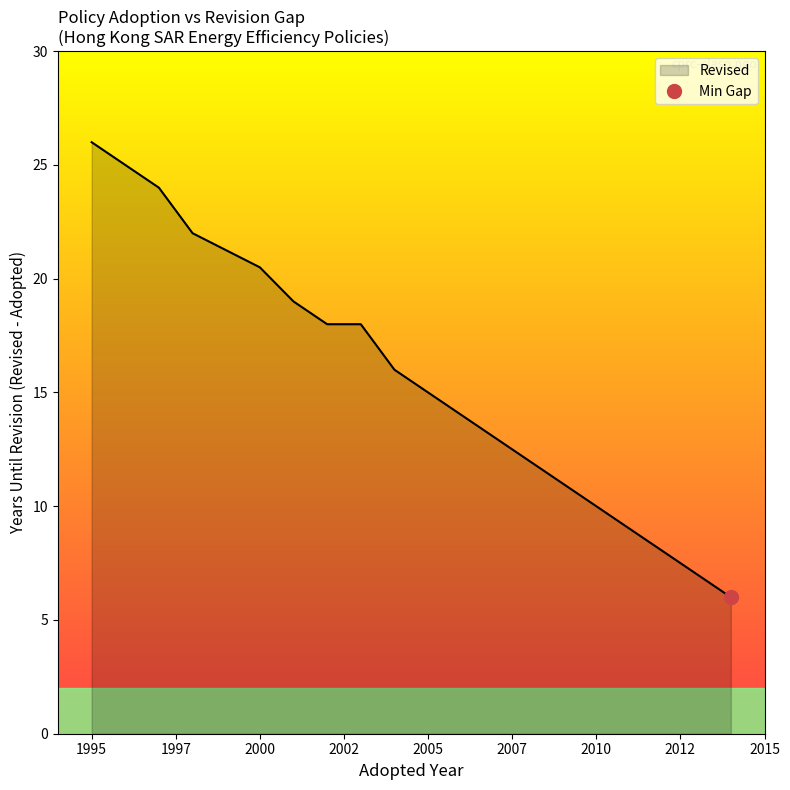

At which label does Revised reach its peak?

1995